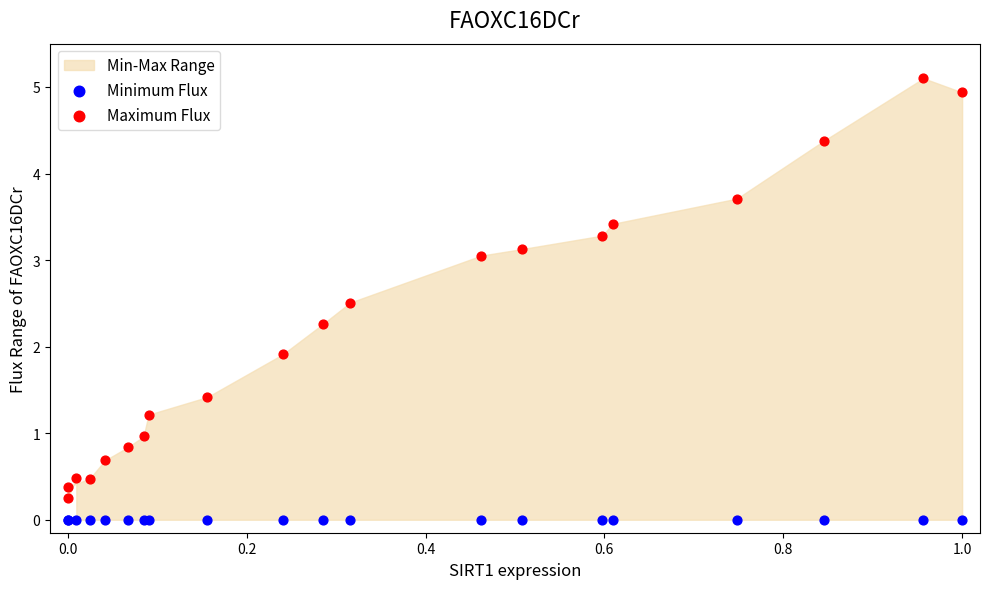

Which series reaches the maximum Y coordinate?

Maximum Flux